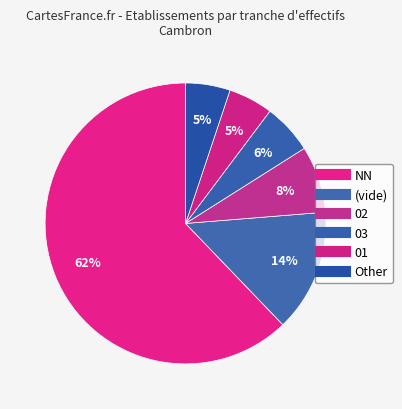

Which category has the smallest portion of the pie?

01